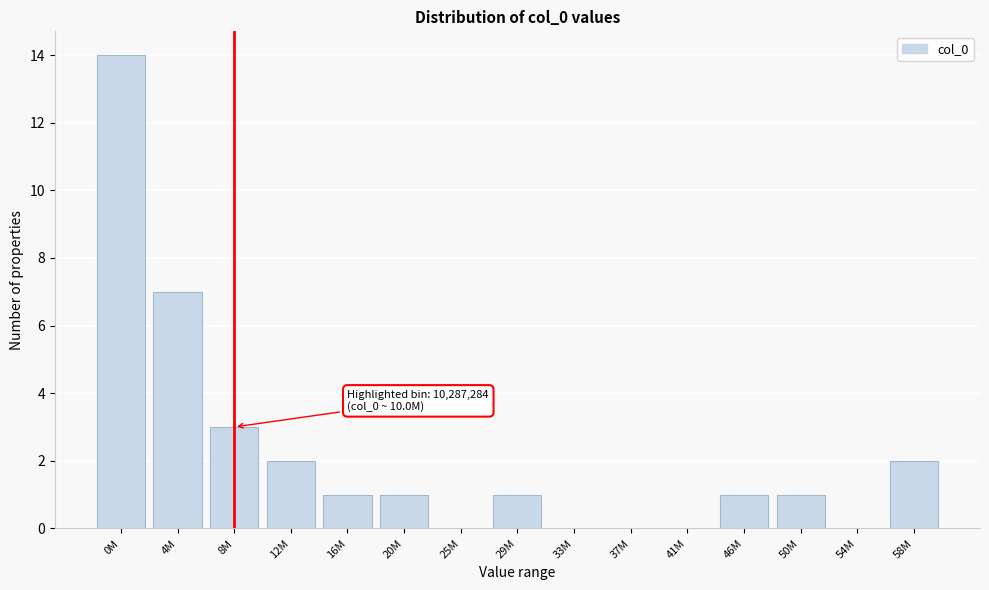

Reading left to right, what are all the values shown in this chart?

0M=14	4M=7	8M=3	12M=2	16M=1	20M=1	25M=0	29M=1	33M=0	37M=0	41M=0	46M=1	50M=1	54M=0	58M=2